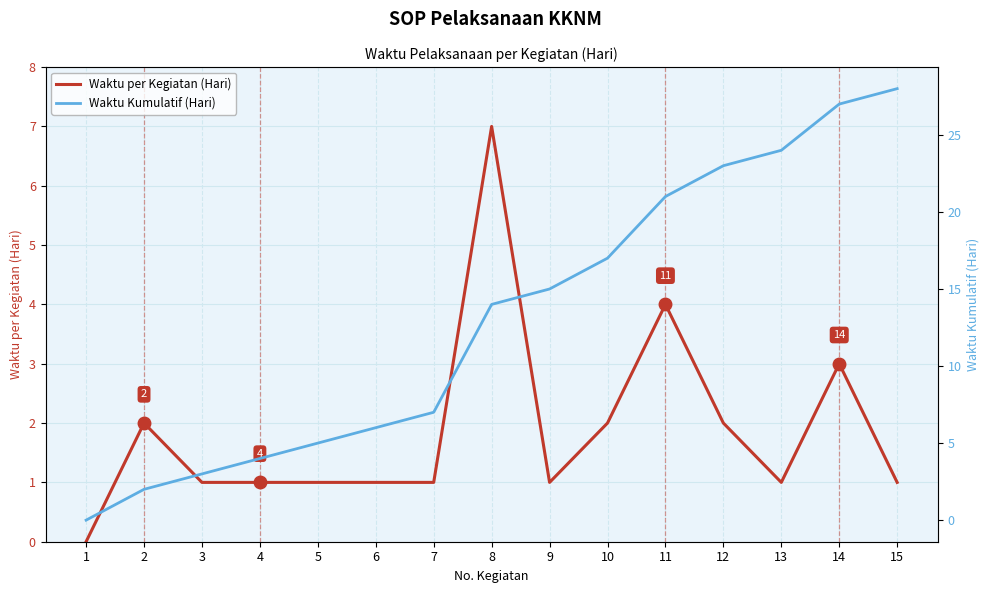

Reading left to right, transcribe all the data shown in this chart.

Waktu per Kegiatan (Hari): 1=0	2=2	3=1	4=1	5=1	6=1	7=1	8=7	9=1	10=2	11=4	12=2	13=1	14=3	15=1
Waktu Kumulatif (Hari): 1=0	2=2	3=3	4=4	5=5	6=6	7=7	8=14	9=15	10=17	11=21	12=23	13=24	14=27	15=28